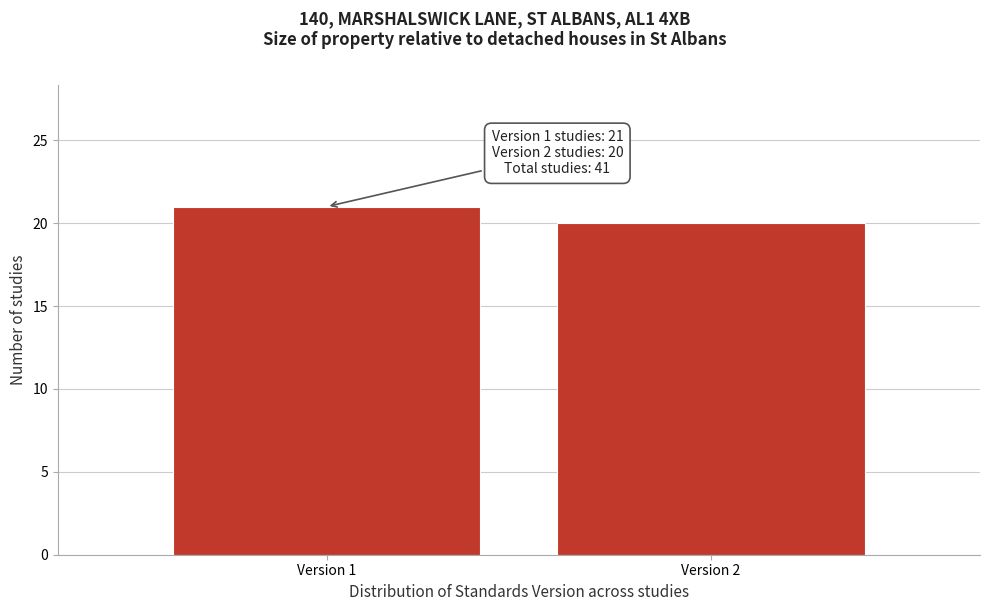

Reading left to right, what are all the values shown in this chart?

21	20